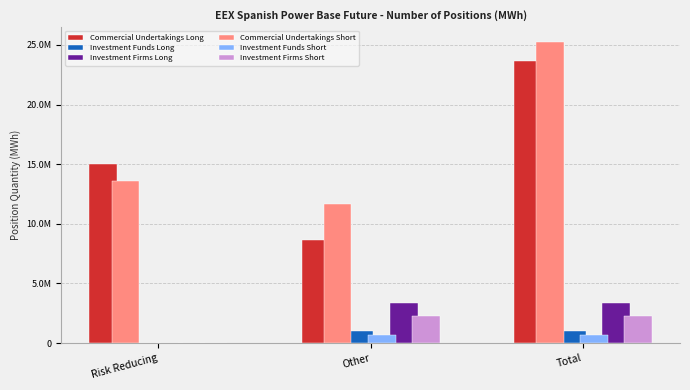

Reading left to right, extract all data points from this chart.

Commercial Undertakings Long: Risk Reducing=15016416	Other=8630029	Total=23646445
Investment Funds Long: Risk Reducing=2880	Other=1027992	Total=1030872
Investment Firms Long: Risk Reducing=0	Other=3391716	Total=3391716
Commercial Undertakings Short: Risk Reducing=13585061	Other=11648815	Total=25233876
Investment Funds Short: Risk Reducing=15504	Other=643276	Total=658780
Investment Firms Short: Risk Reducing=0	Other=2282639	Total=2282639